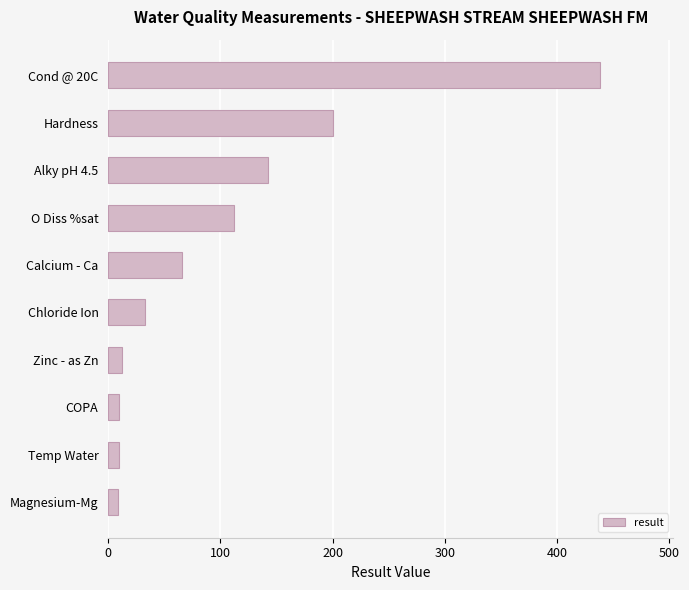

Between Zinc - as Zn and Alky pH 4.5, which is larger?

Alky pH 4.5